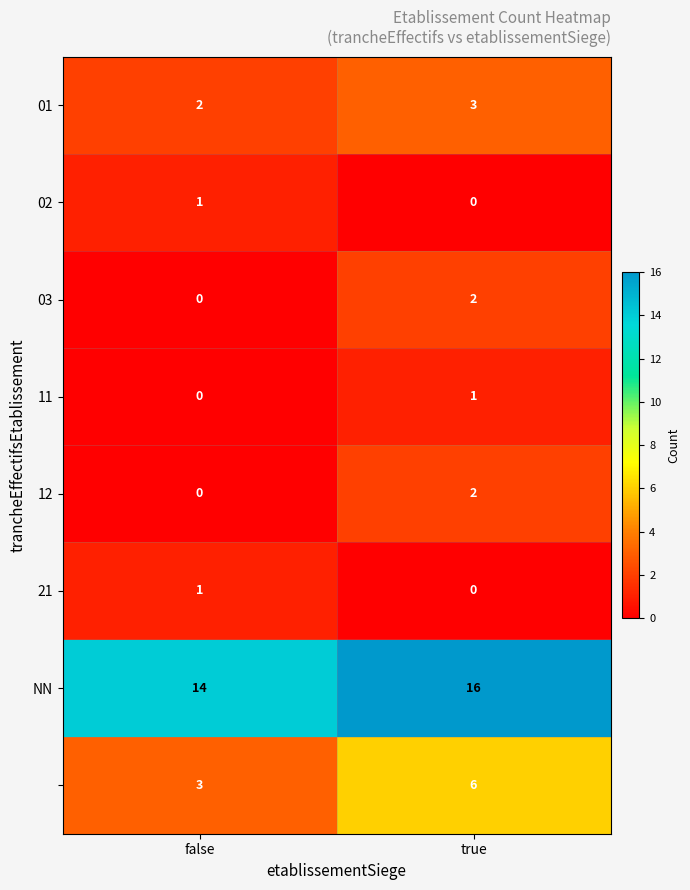

What is the spread (max minus min) of values at true?

16